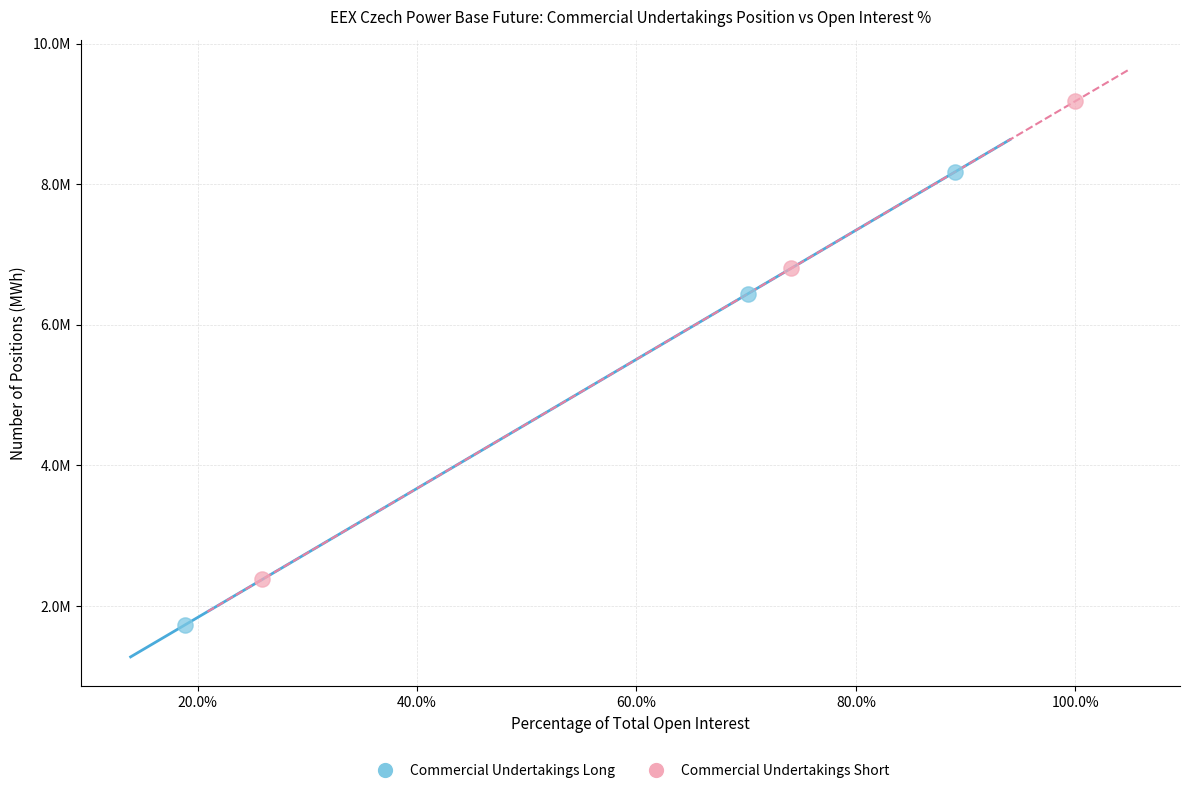

Which series has the largest Y range (max minus min)?

Commercial Undertakings Short